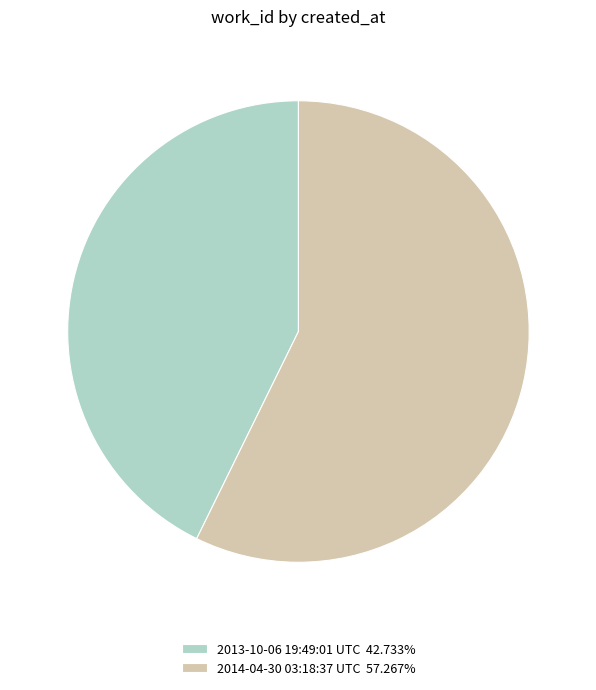

Do 2013-10-06 19:49:01 UTC 42.733% and 2014-04-30 03:18:37 UTC 57.267% together represent more than half of the pie?

Yes